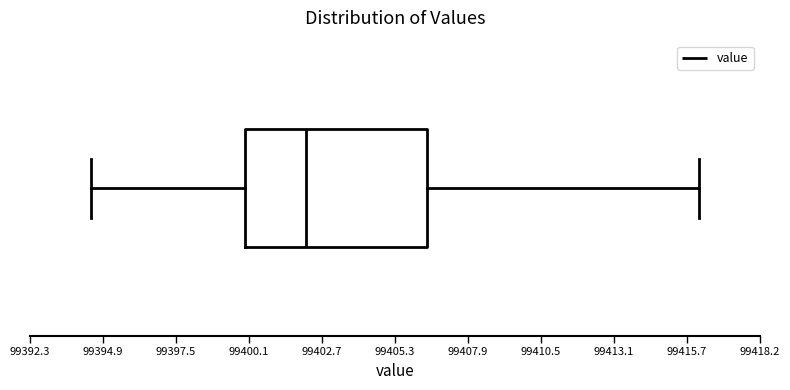

Read this box plot against the x-axis: the position of the median line, the range covered by the box, and the ends of both whiskers. The values are not printed on the chart, so give them approximately, as read against the axis.

median 99402.0, box 99400.0 to 99406.5, whiskers 99394.5 to 99416.0